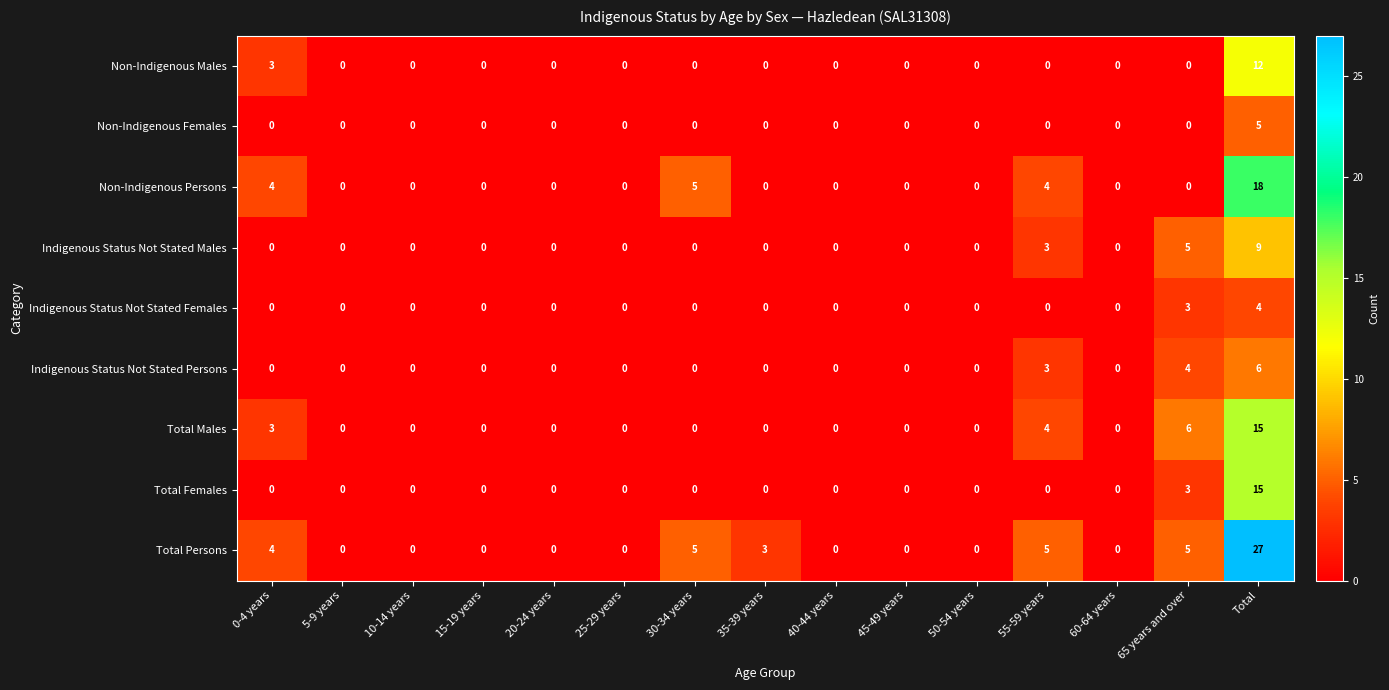

How many data points does each series have?

15